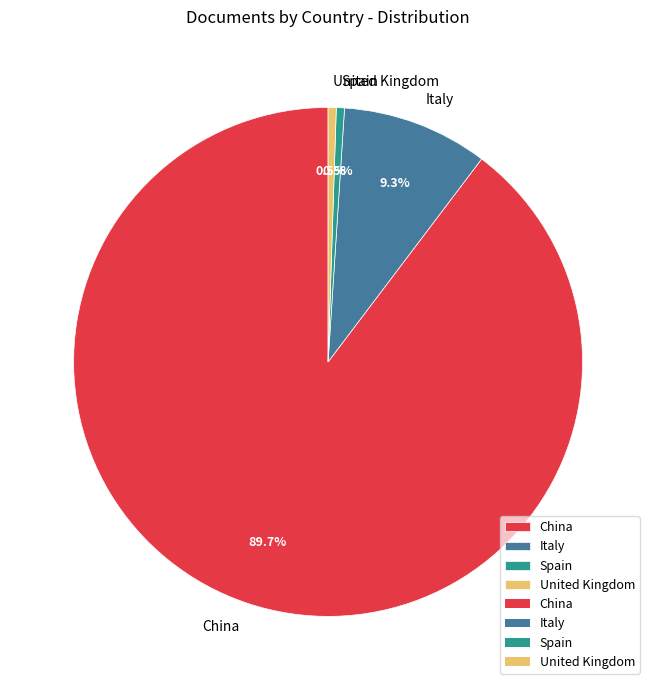

To the nearest percent, what is the difference between the largest and smallest slice percentages?

89%